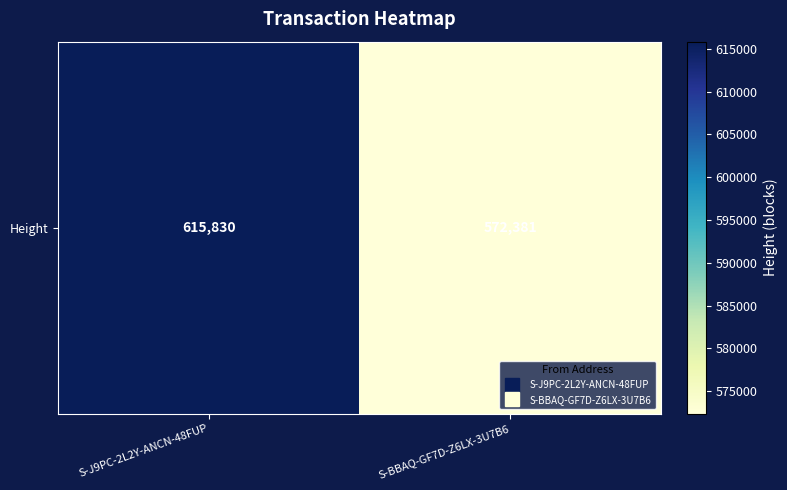

Is it true that the value at S-BBAQ-GF7D-Z6LX-3U7B6 is 820847?

False